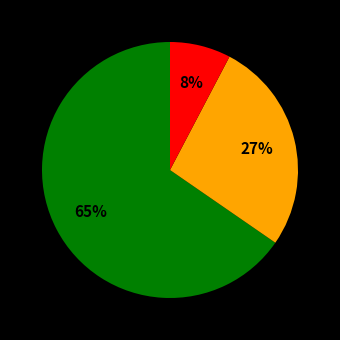

Does any single category account for the majority?

Yes